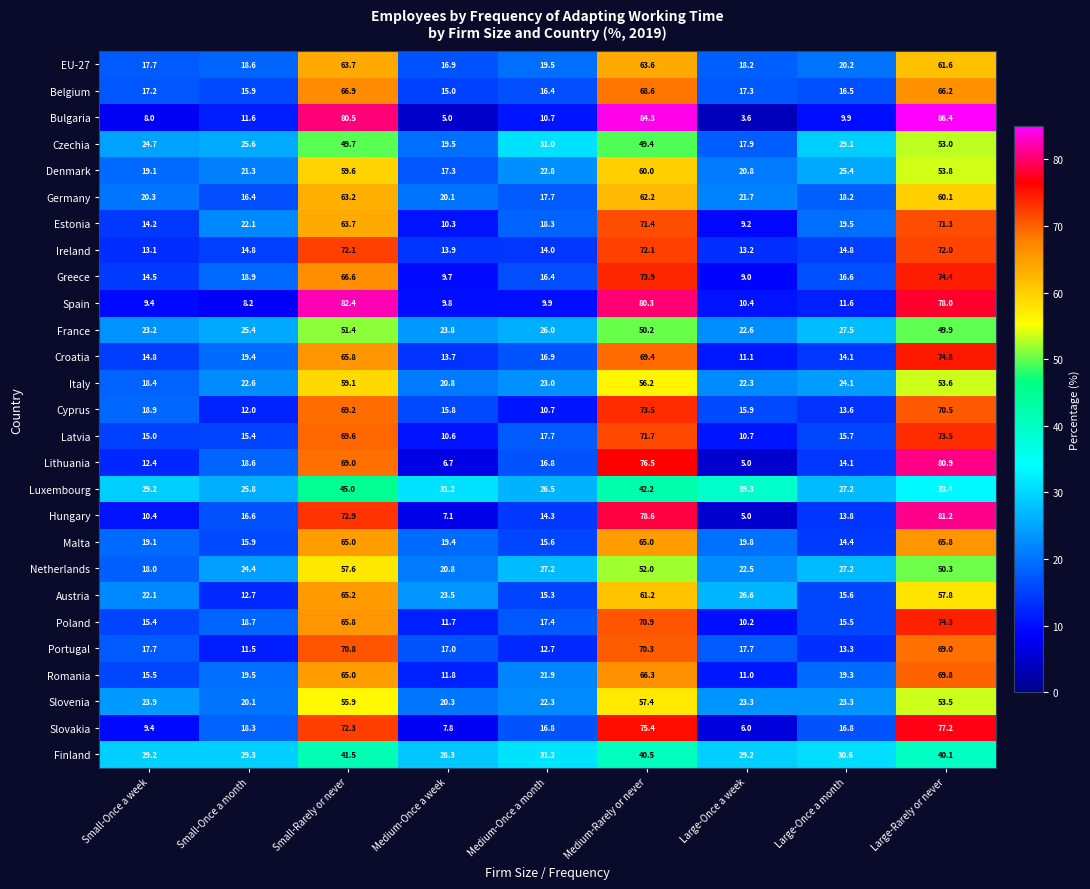

Which series has the widest spread of values?

Bulgaria